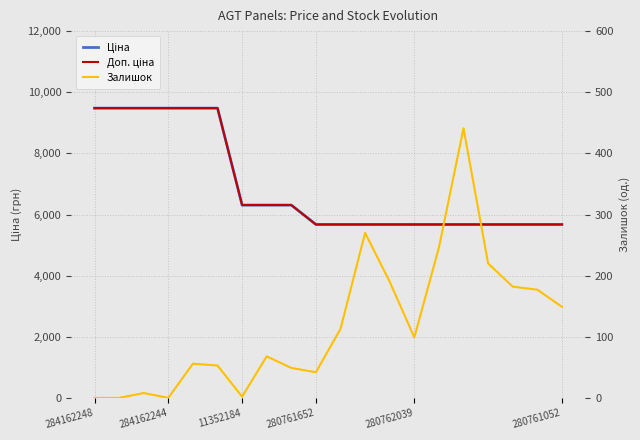

Which label corresponds to the largest value in the chart?

284162248